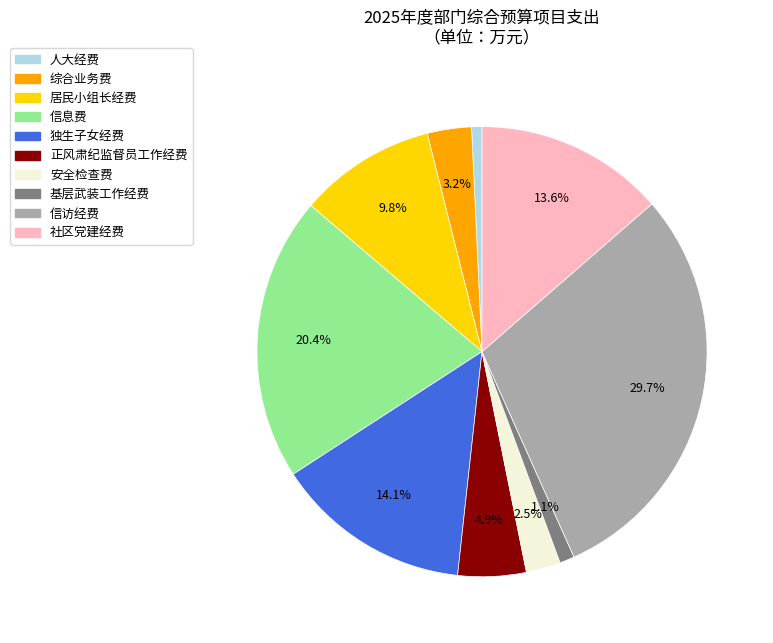

True or false: 综合业务费 accounts for 11% of the total.

False